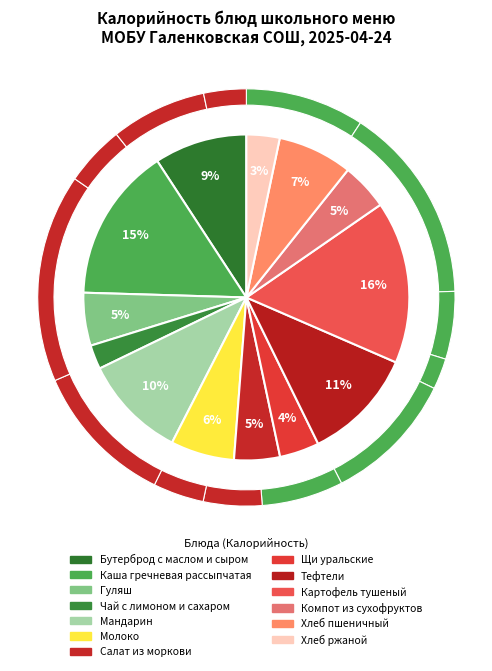

How much of the chart is everything except Хлеб ржаной?

96.7%